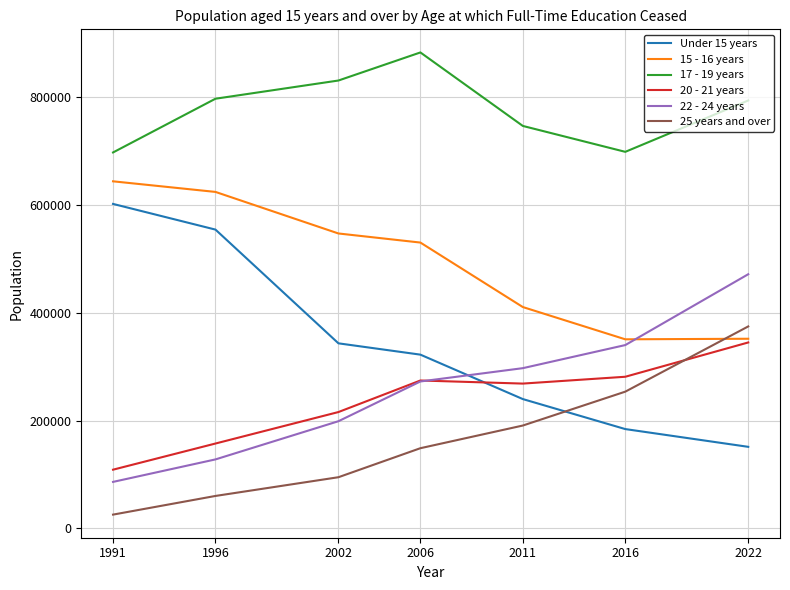

What is the lowest value of the 25 years and over series?

25589